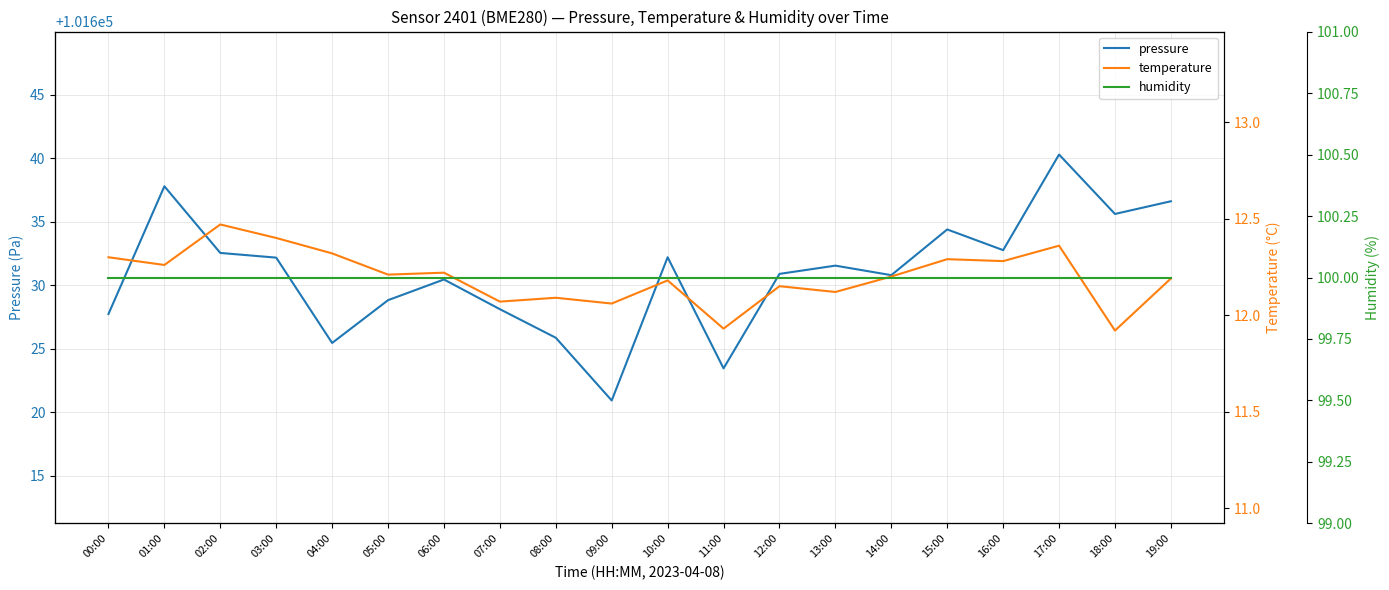

What is the sum of all pressure values?

2032618.8